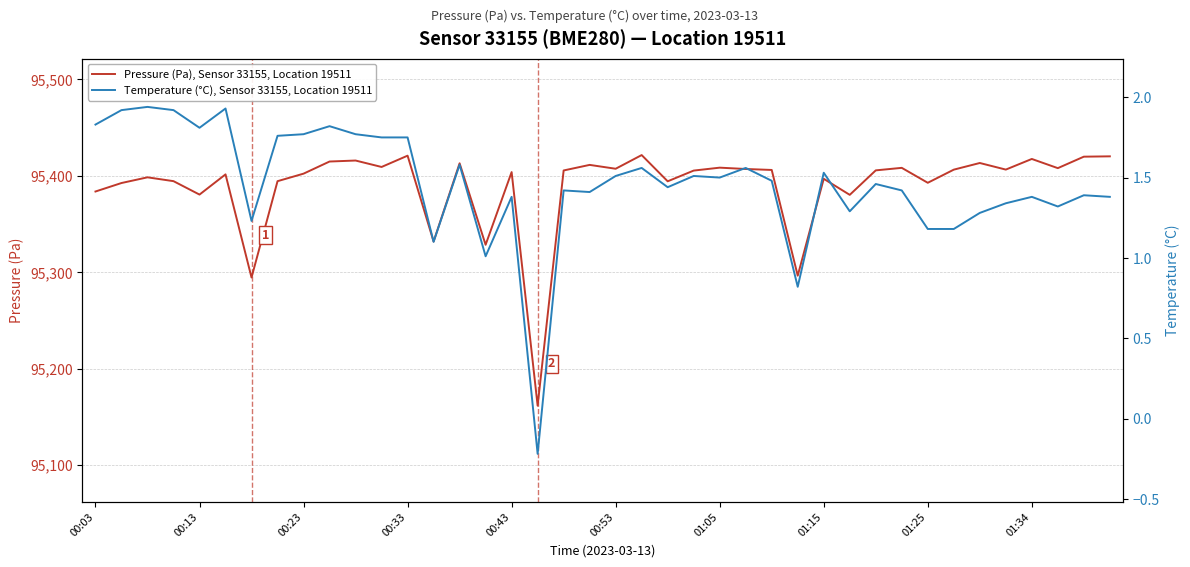

Where is the first local minimum for Pressure (Pa), Sensor 33155, Location 19511?

00:13